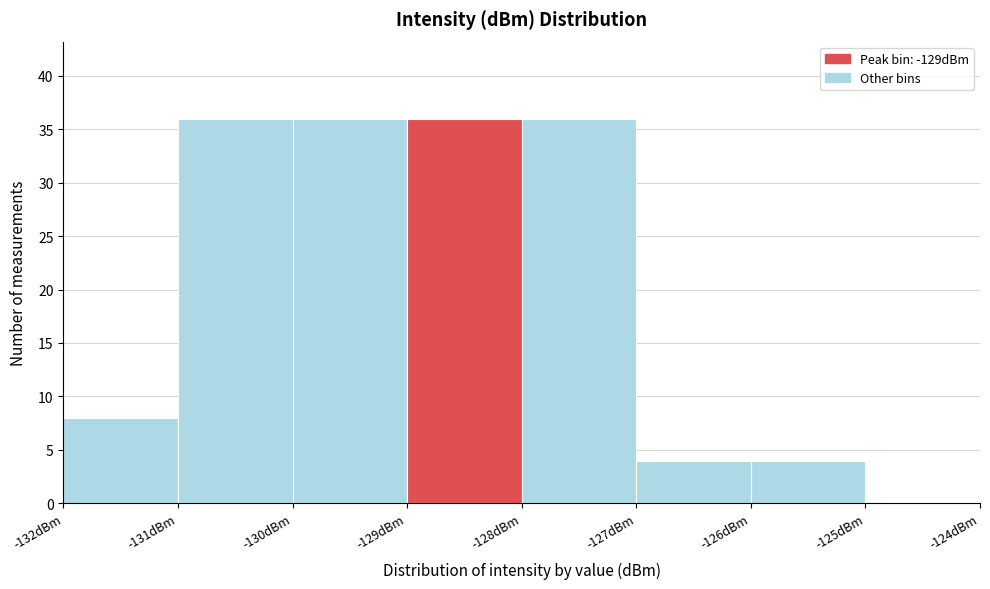

How tall is the bar that spans -126 to -125 on the x-axis? The values are not printed on the chart, so give them approximately, as read against the axis.

4